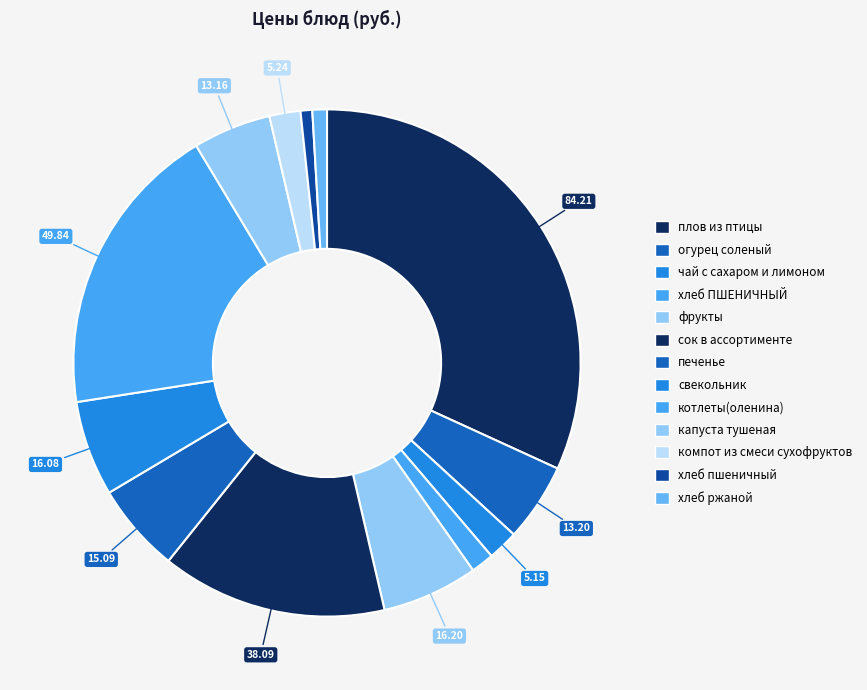

How many slices are in this pie chart?

13